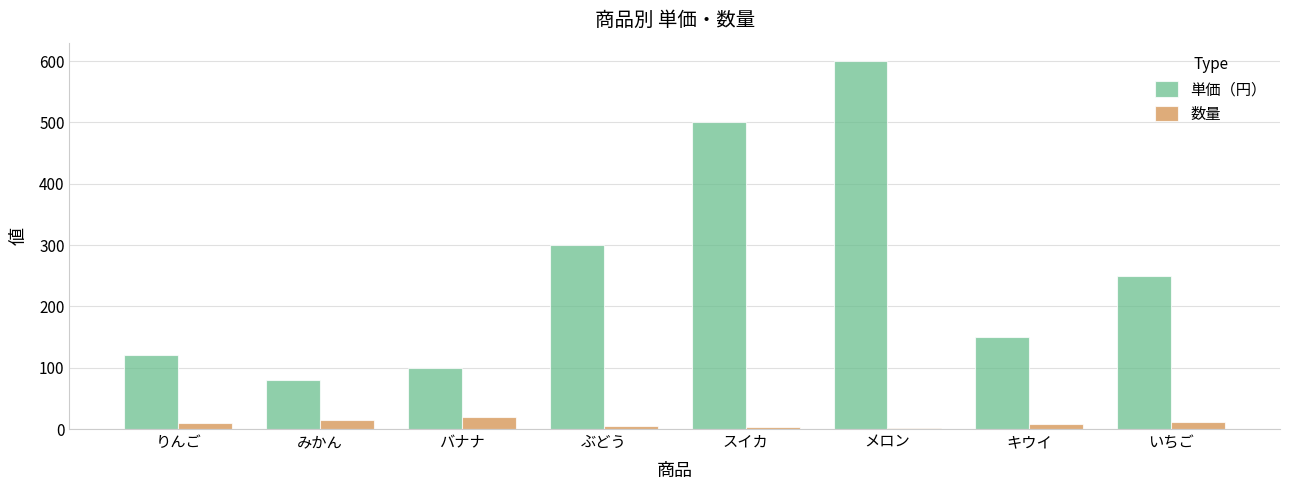

What is the label of the 4th bar from the left?

ぶどう